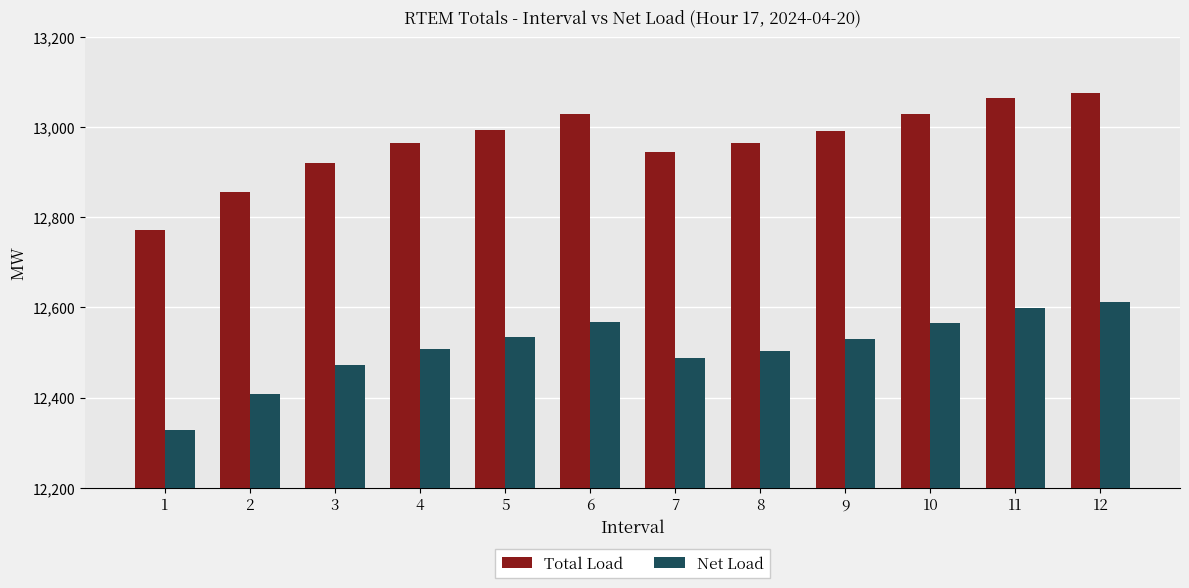

How many values in the Net Load series are below 12528?

6